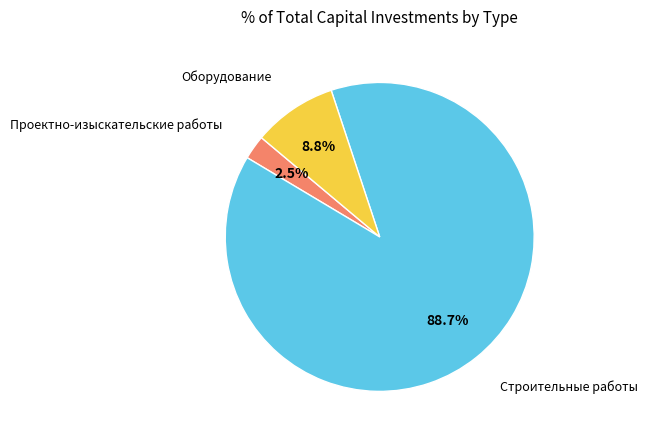

To the nearest percent, what is the difference between the Проектно-изыскательские работы and Строительные работы slice percentages?

86%